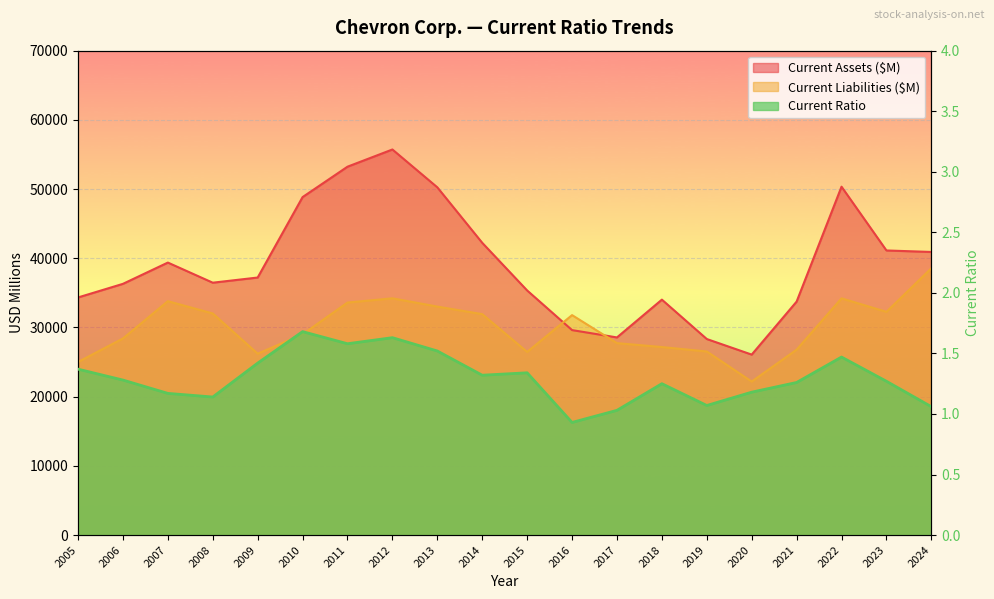

What are all the series names shown in the legend?

Current Ratio, Current Assets ($M), Current Liabilities ($M)